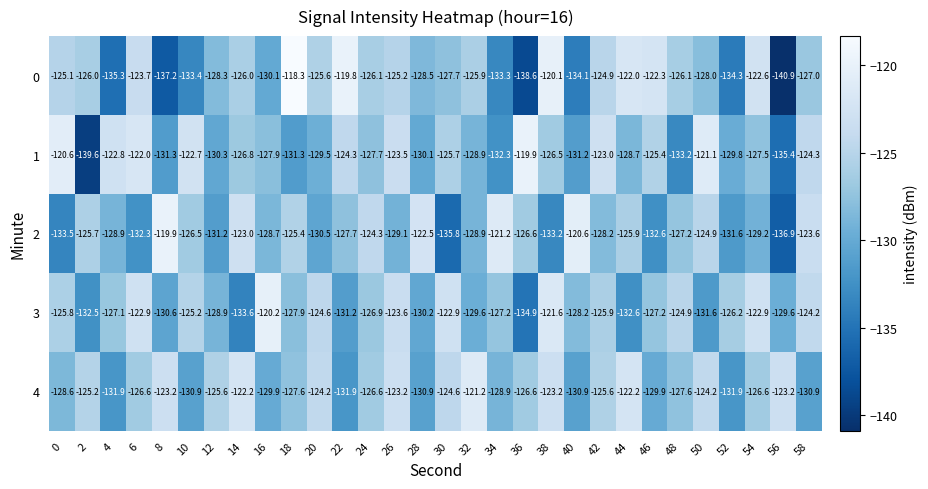

Is the value of 3 at 32 greater than the value of 4 at 36?

No